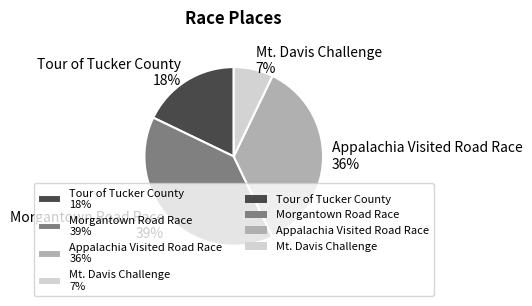

How many segments does this pie chart have?

4